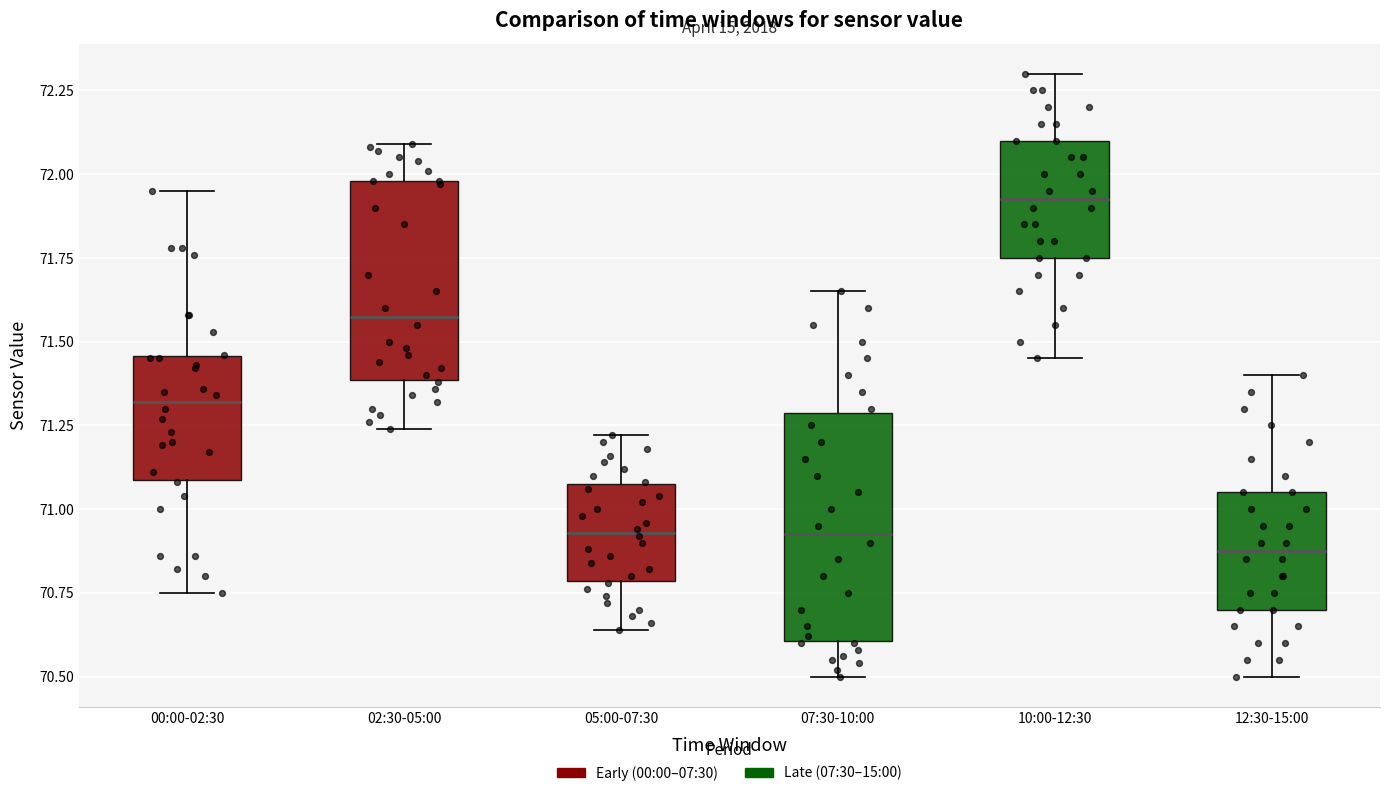

Comparing the boxes themselves (not the whiskers), which one is the tallest?

07:30-10:00